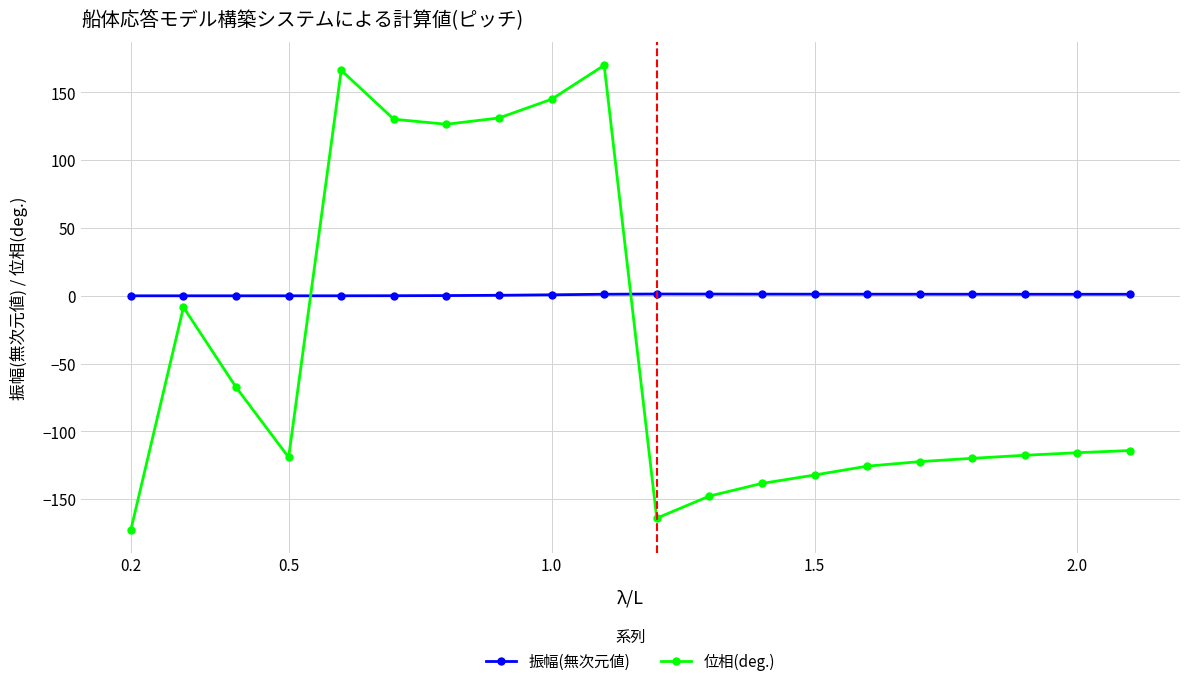

Rank the series by their maximum value, from lowest to highest.

振幅(無次元値), 位相(deg.)